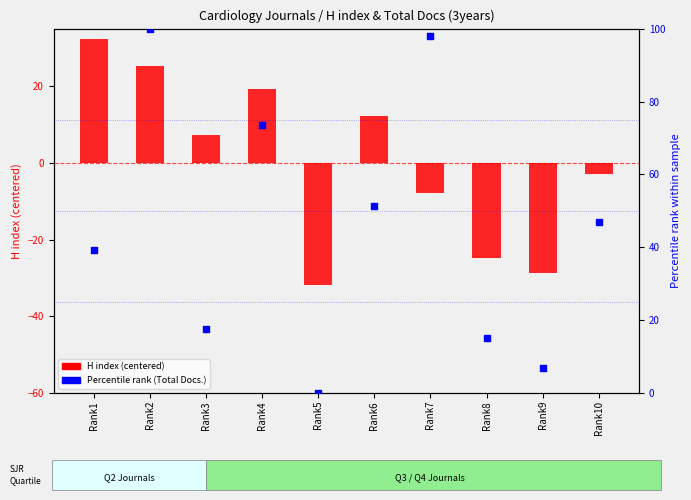

What is the total value across all series at Rank8?

-9.7